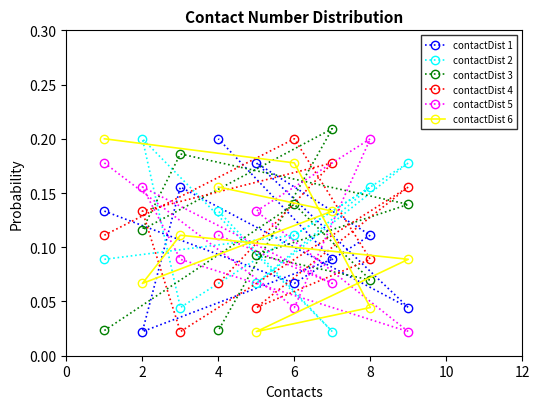

What is the difference between the maximum and minimum values in the contactDist 2 series?

0.2